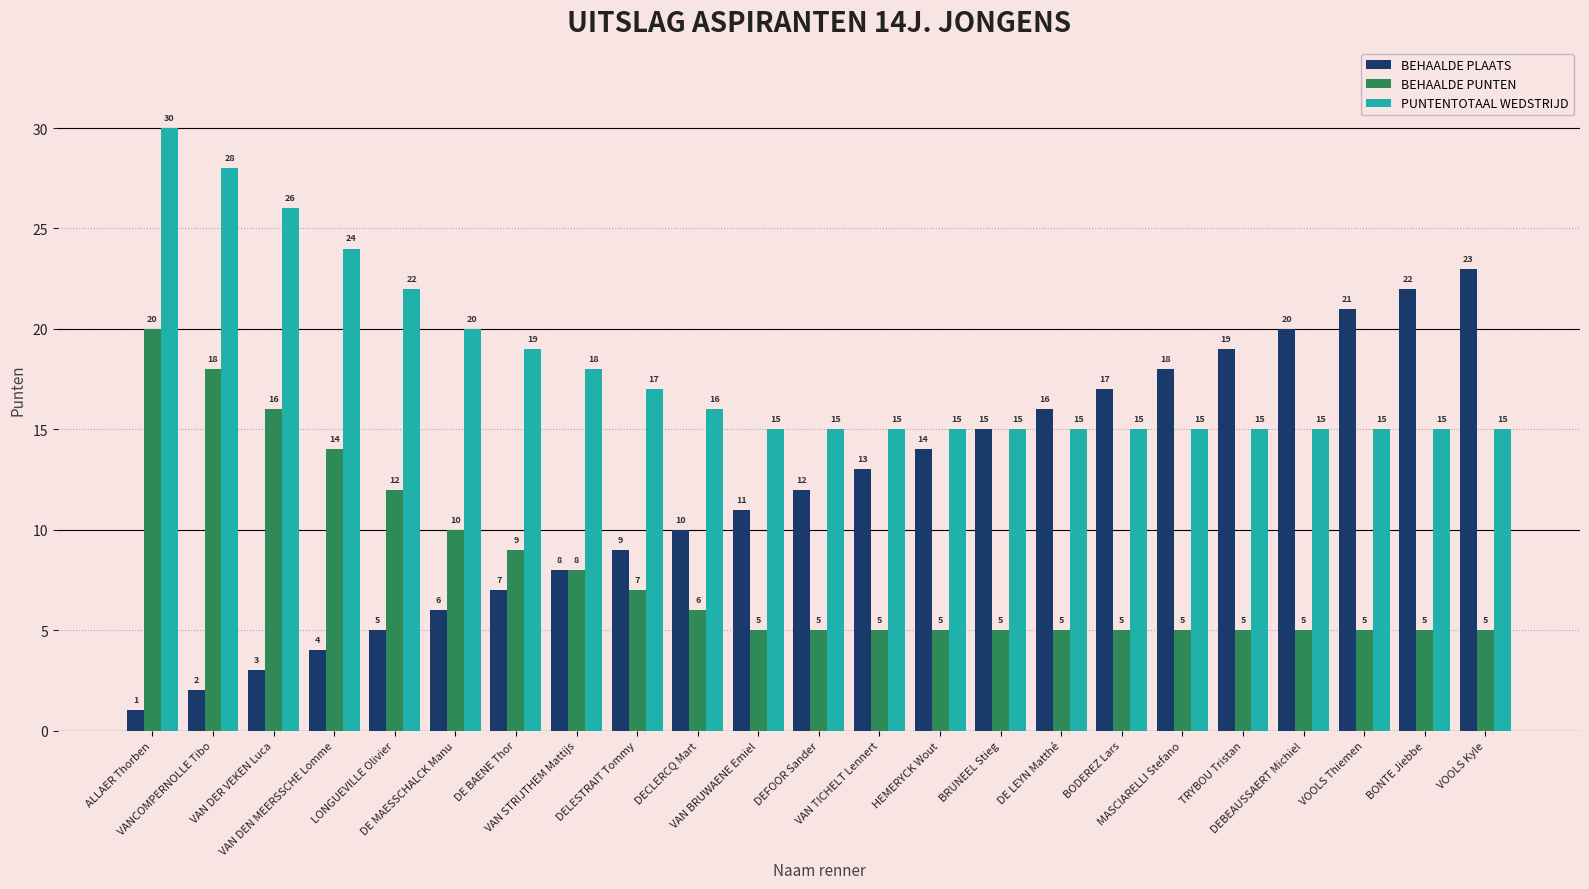

What is the difference between the second highest and second lowest values in the BEHAALDE PLAATS series?

20